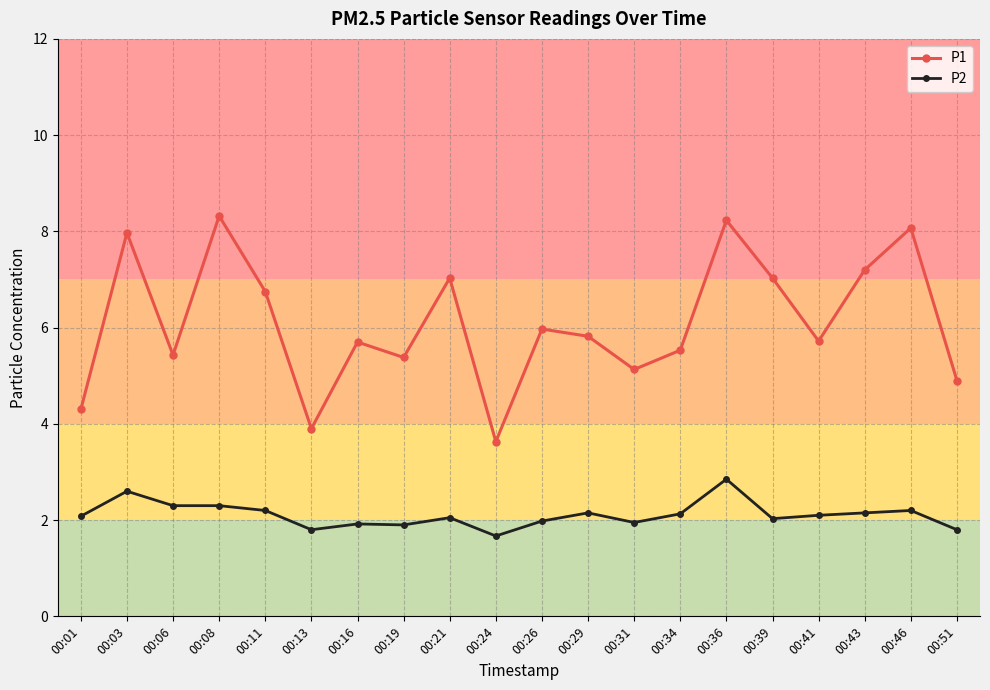

What is the value of the P1 point at the 18th from the left?

7.2